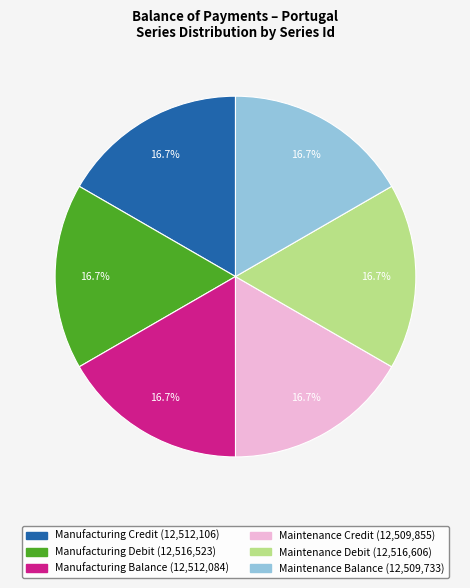

How many slices are in this pie chart?

6